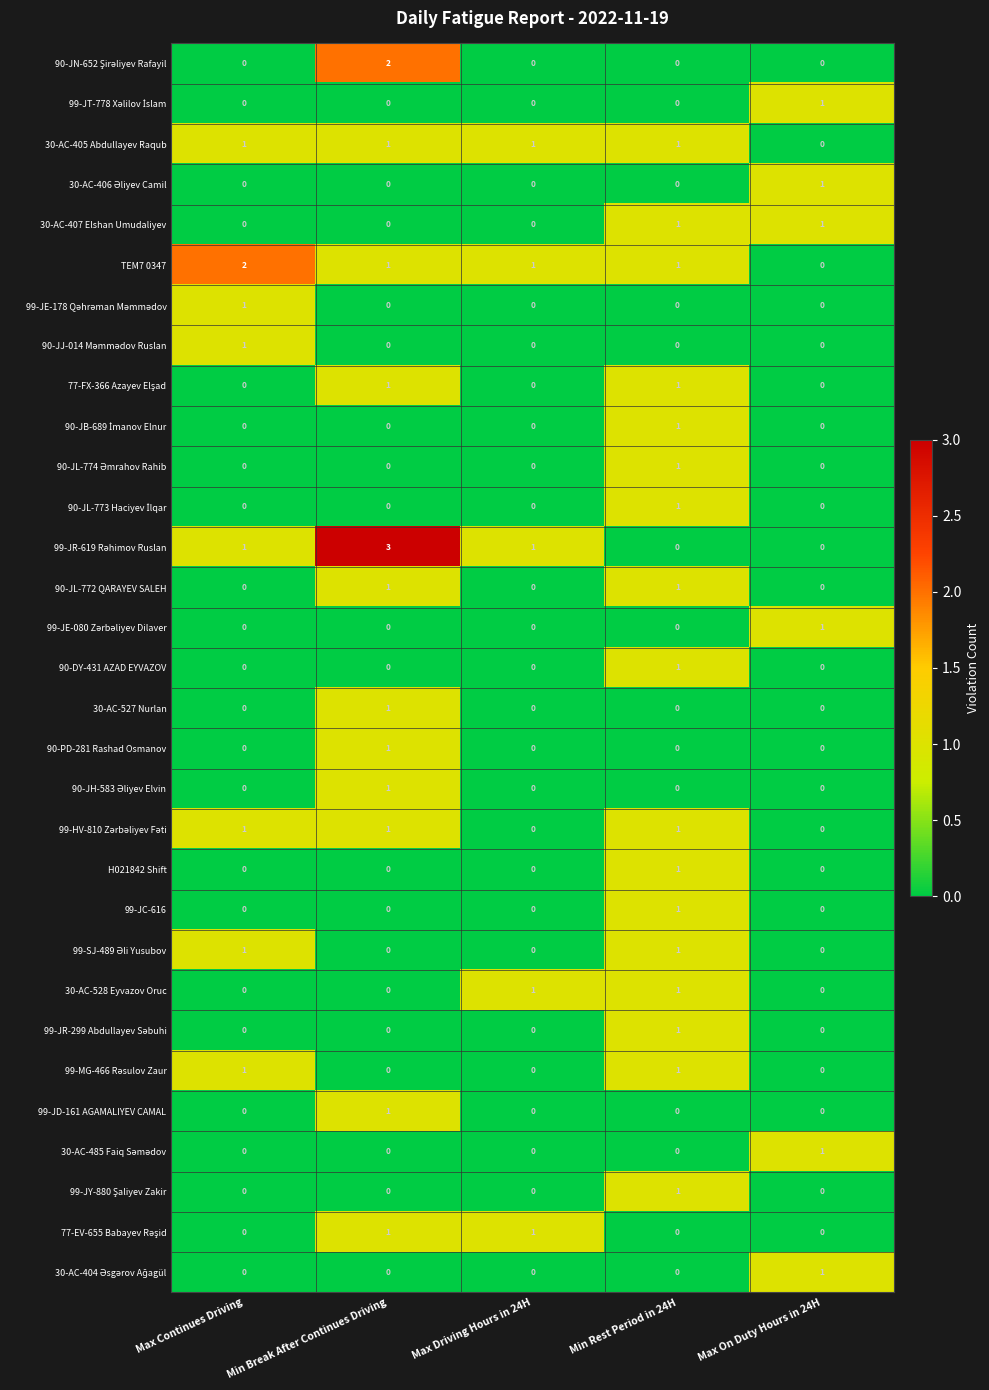

Which category has the highest value in the 99-JD-161 AGAMALIYEV CAMAL series?

Min Break After Continues Driving